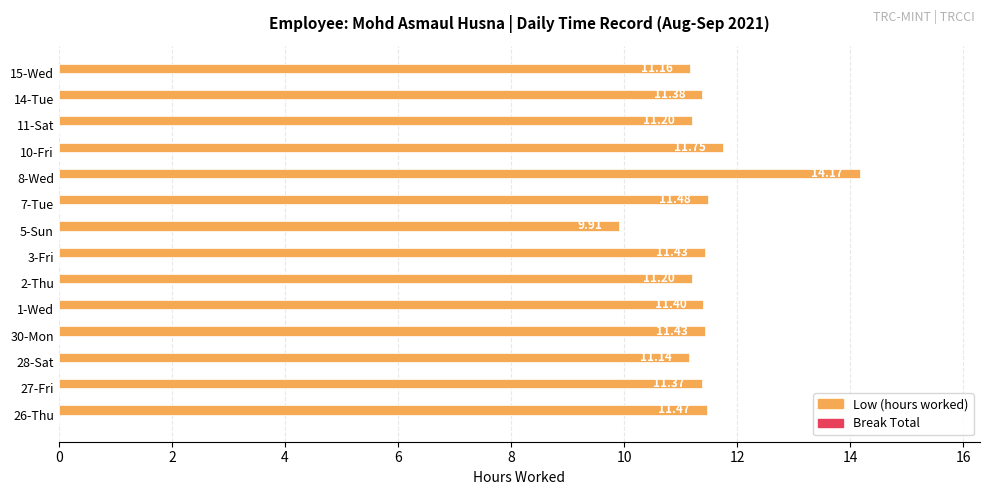

What is the difference between the maximum and minimum values?

4.3